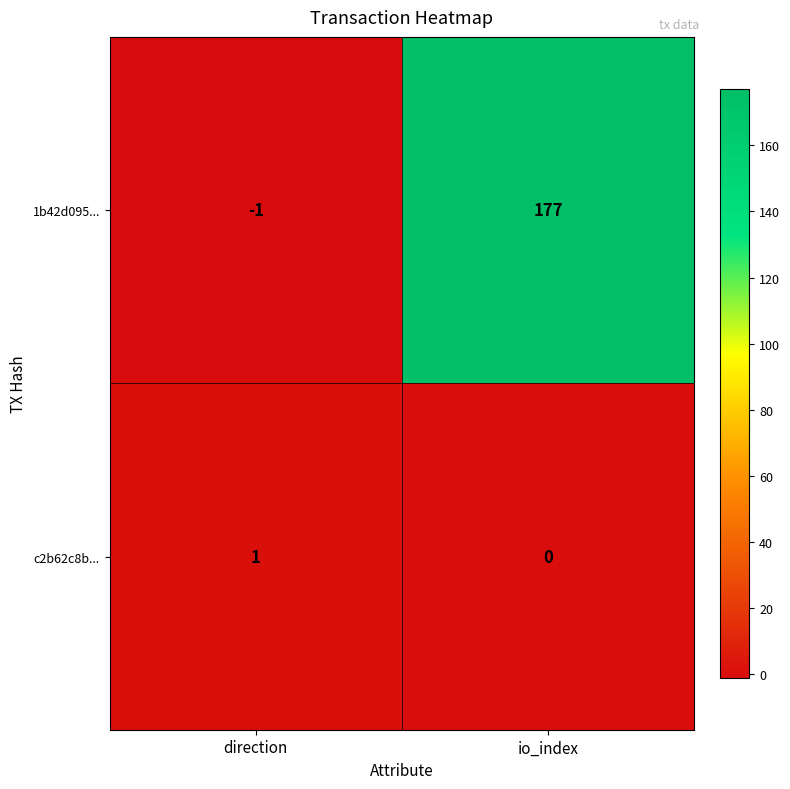

Which category has the lowest value across all series?

direction